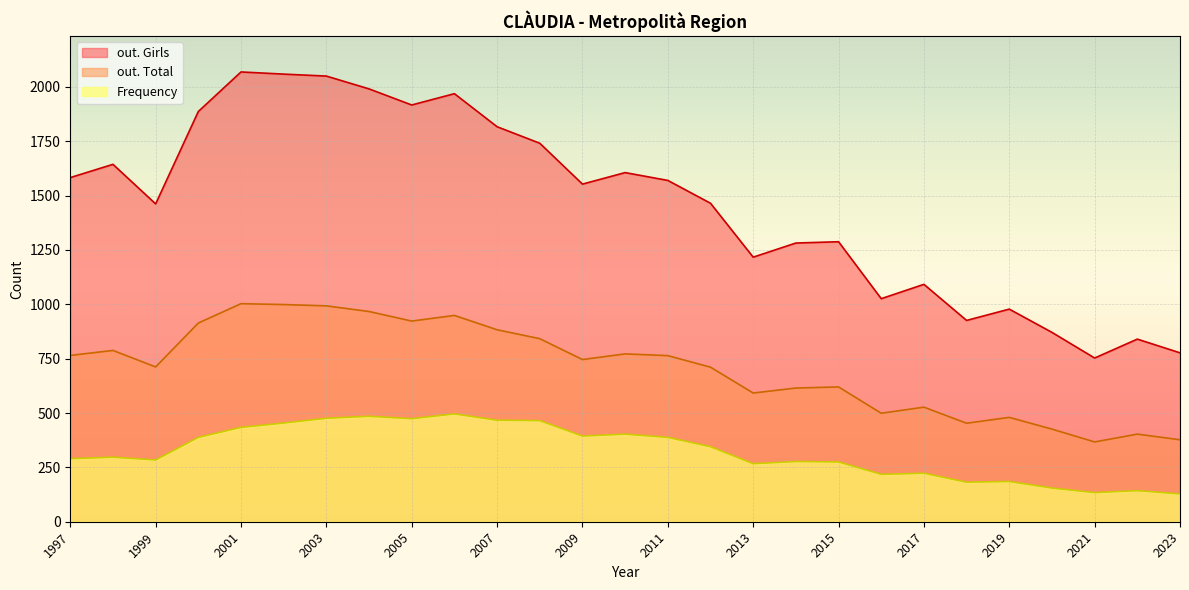

Where does the out. Girls series first go above 1553?

1997